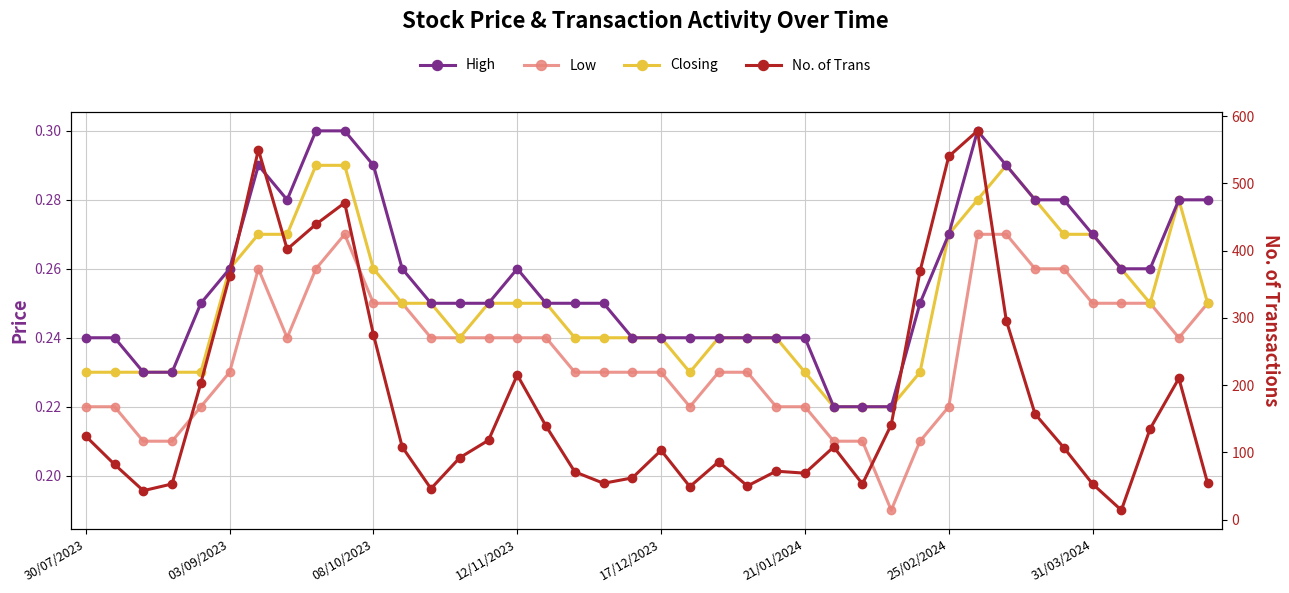

True or false: Low has a value of 0.4 at 19.

False